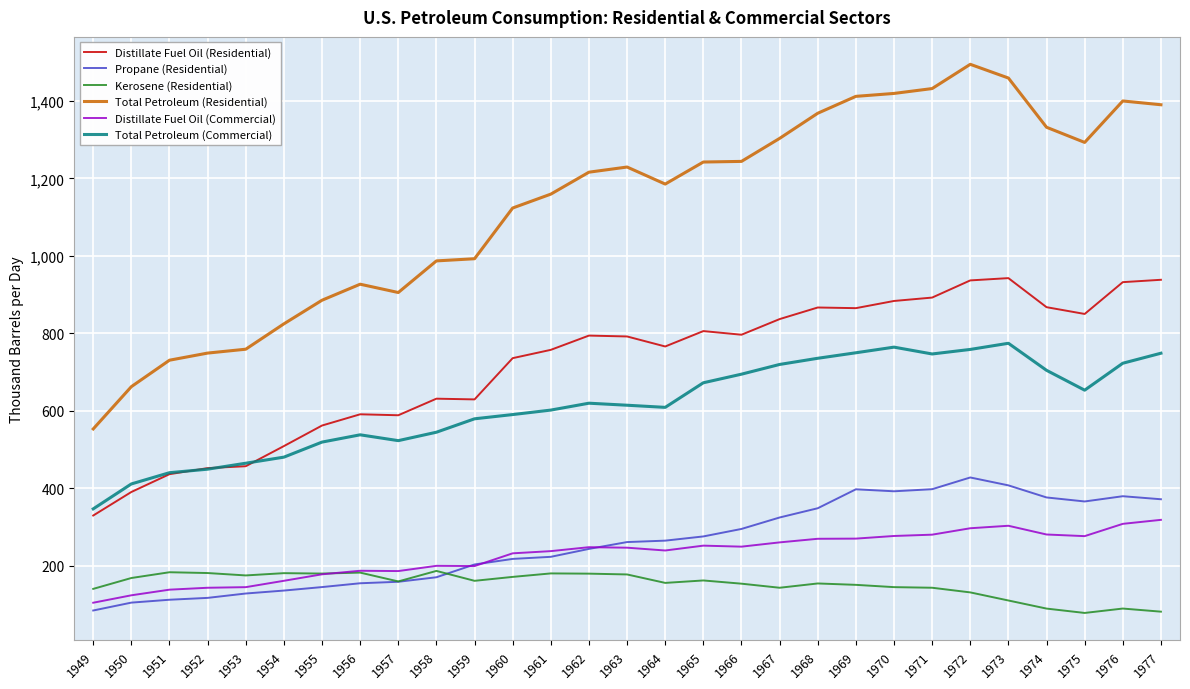

What is the difference between the highest and lowest values at 1975?

1215.2